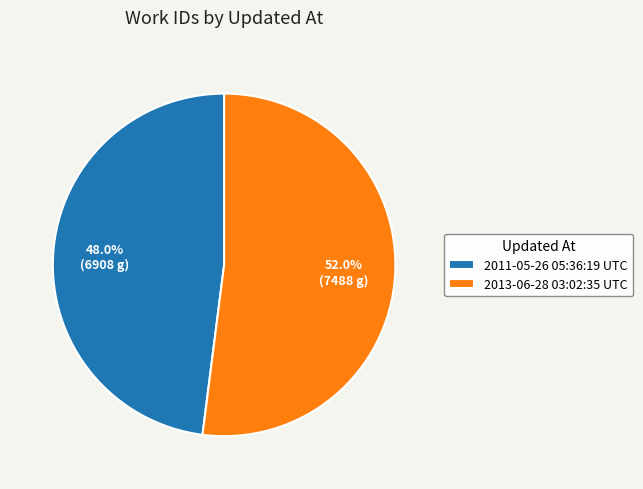

What percentage is the 2011-05-26 05:36:19 UTC slice, to the nearest percent?

48%